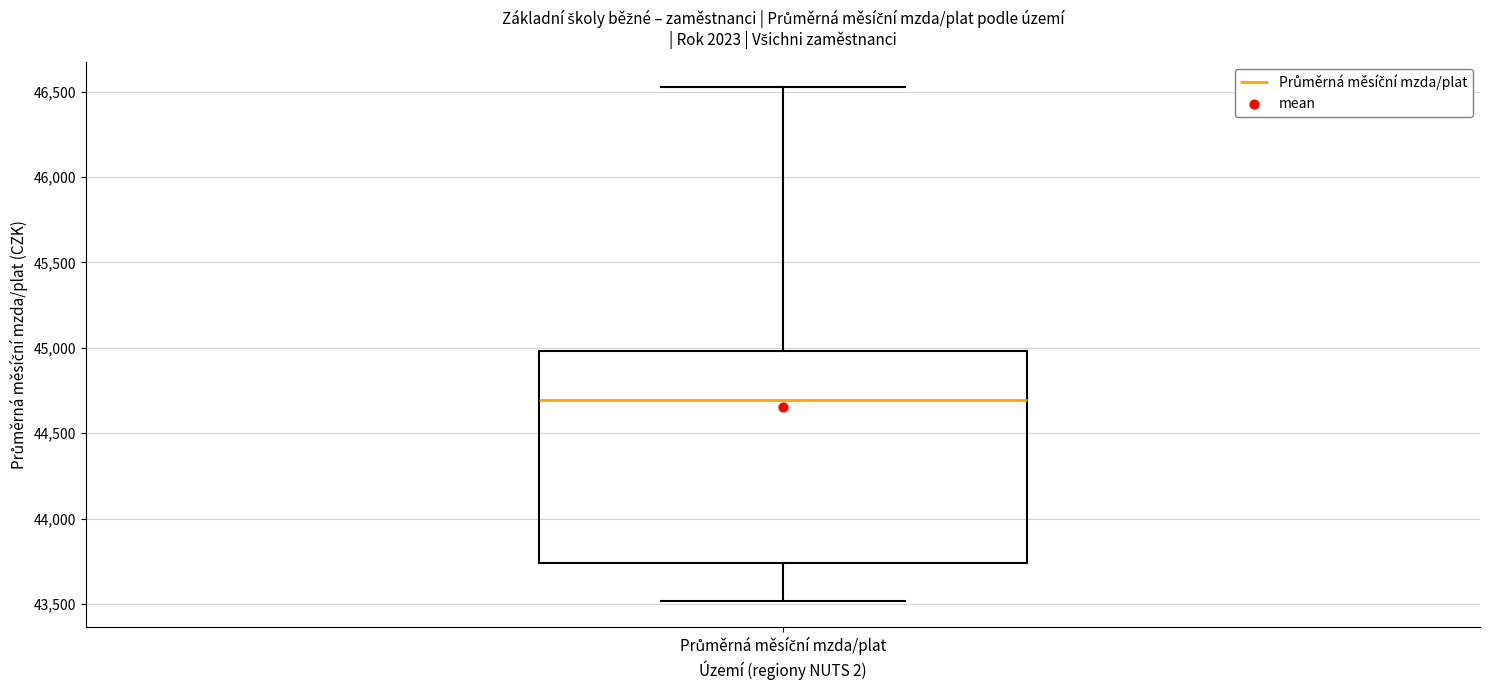

Where does the lower whisker of the box for Průměrná měsíční mzda/plat end on the y-axis? The values are not printed on the chart, so give them approximately, as read against the axis.

43500